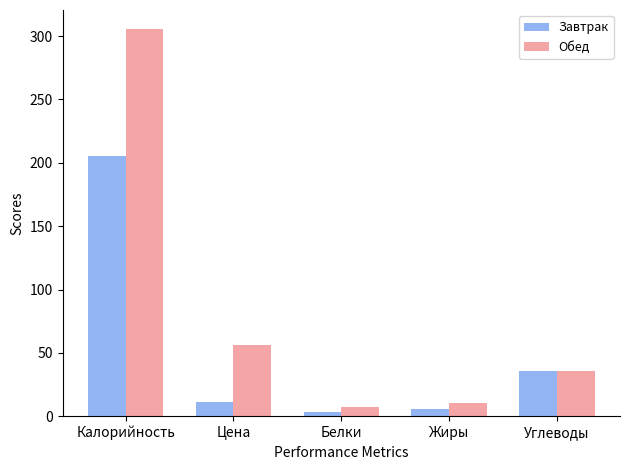

At which label does Обед reach its peak?

Калорийность